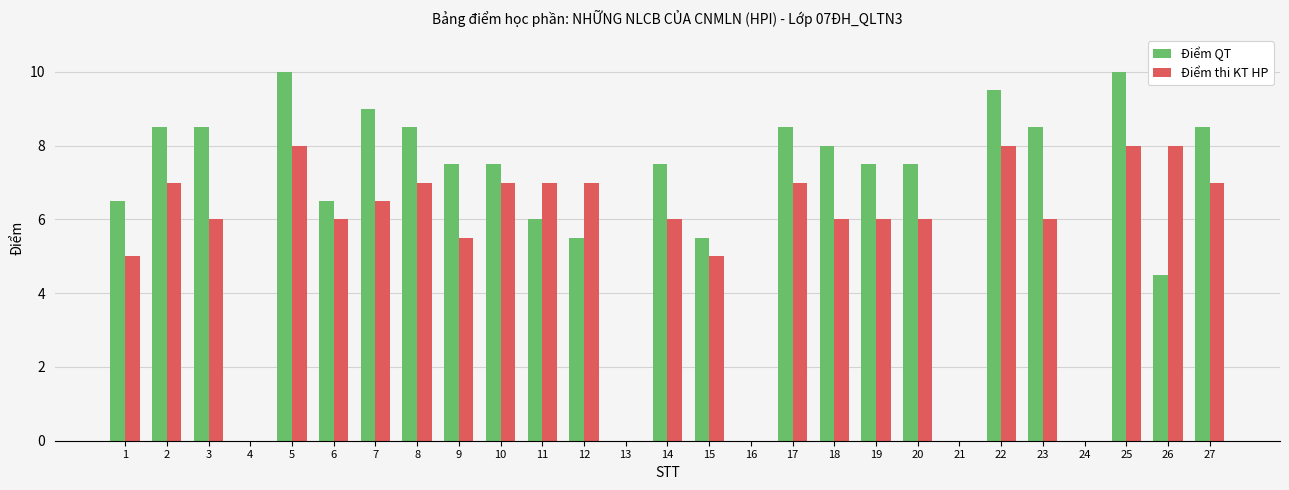

Which series has the largest total across all categories?

Điểm QT